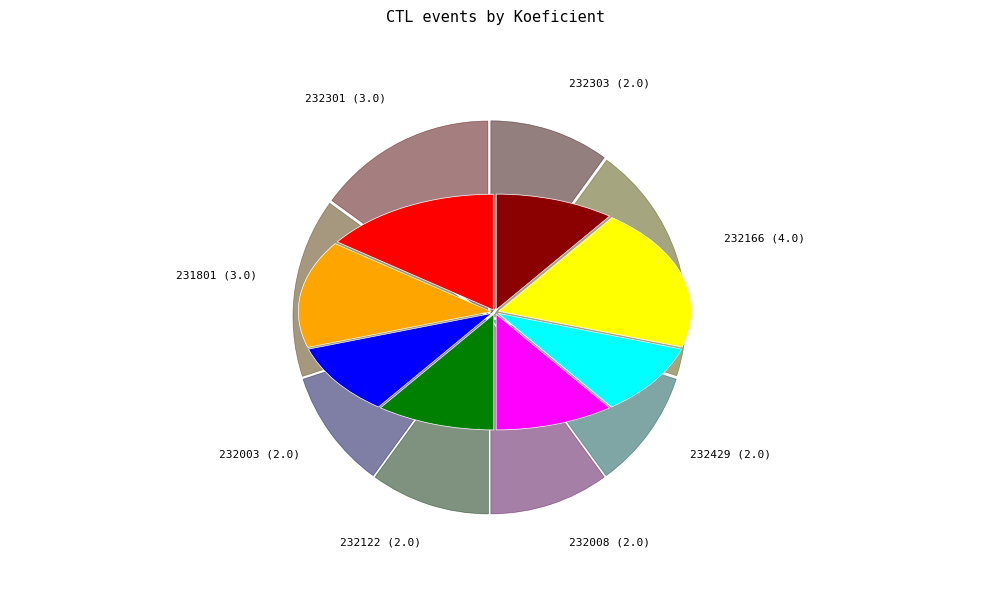

Does any single category account for the majority?

No